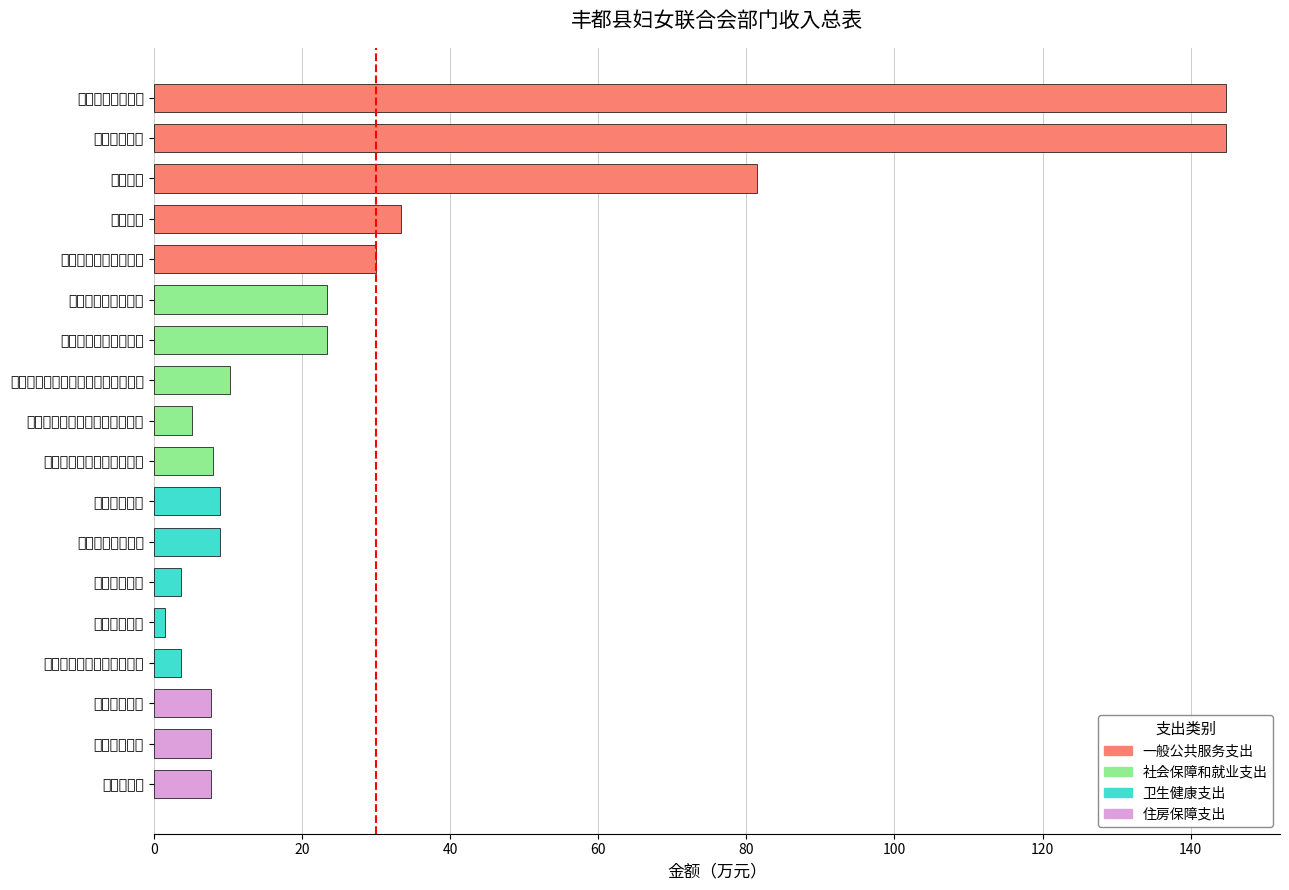

Which category has the lowest value across all series?

事业单位医疗